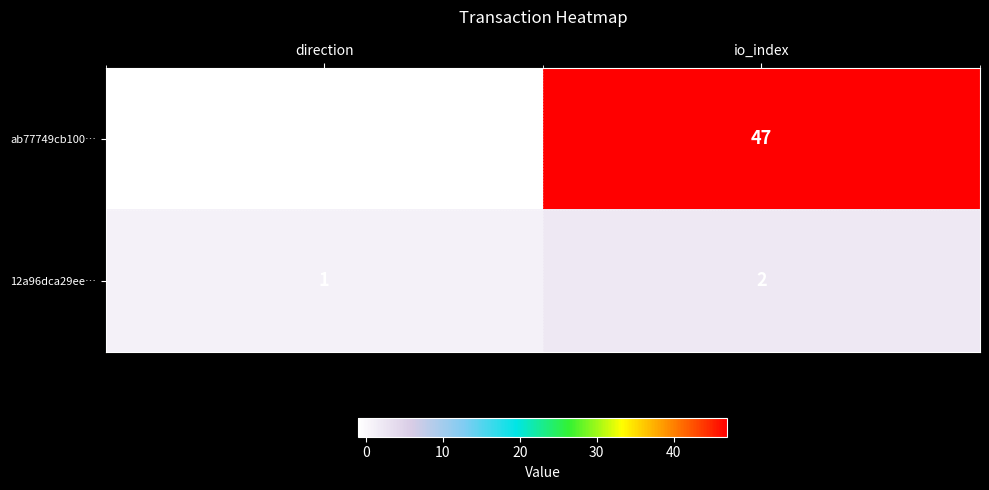

Between direction and io_index, which series saw the biggest shift?

ab77749cb100…